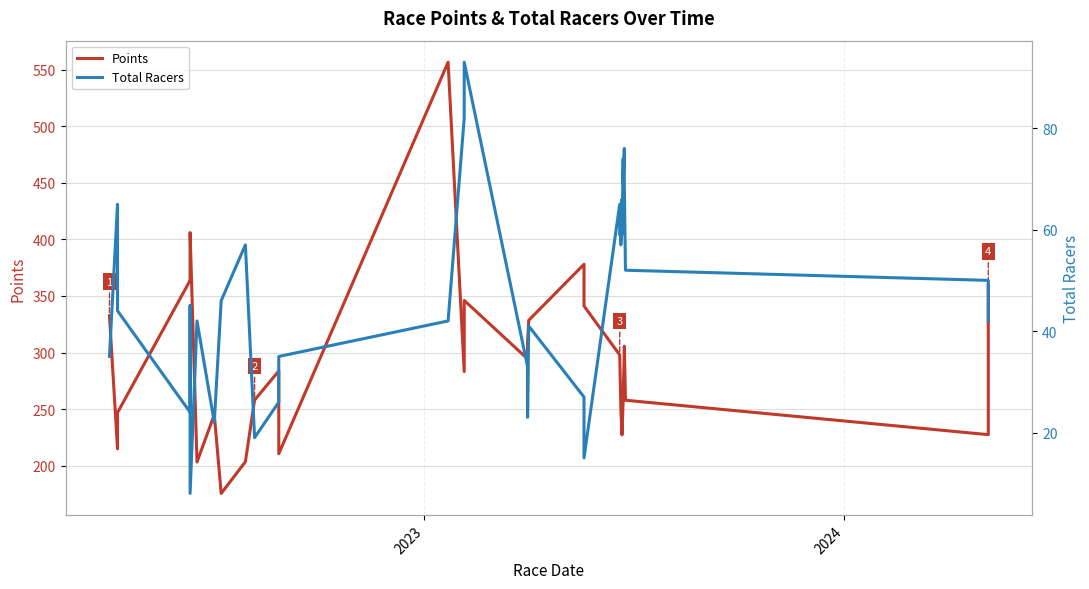

At how many categories does at least one series exceed 195?

34